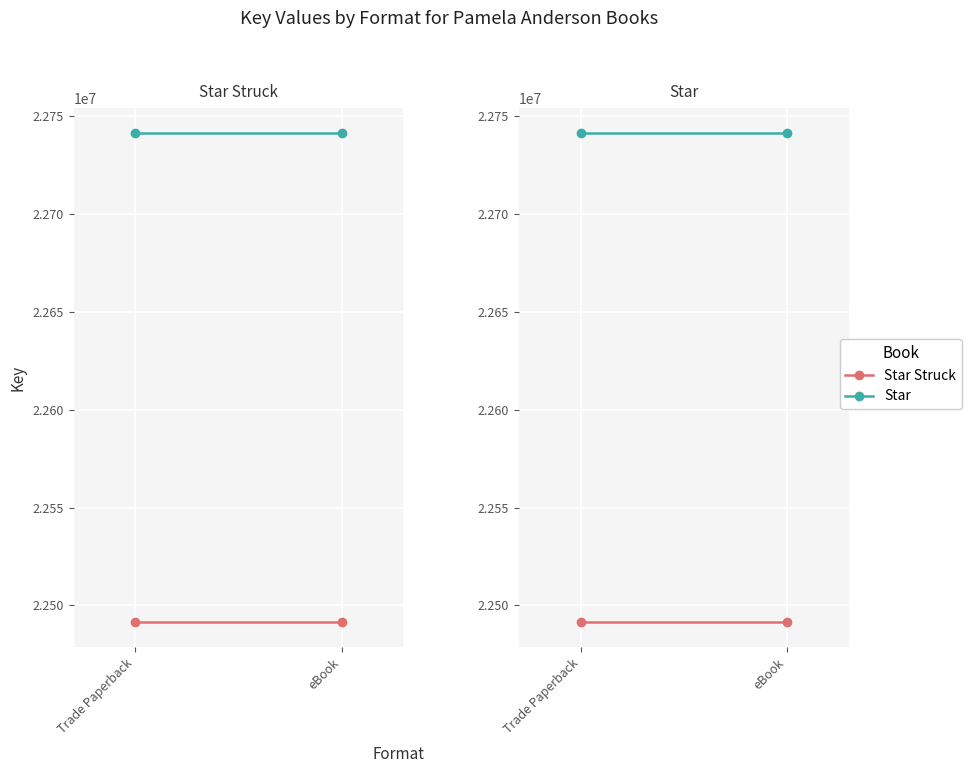

Reading left to right, list all the values displayed in this chart.

Star Struck: Trade Paperback=22491309	eBook=22491309
Star: Trade Paperback=22741786	eBook=22741786